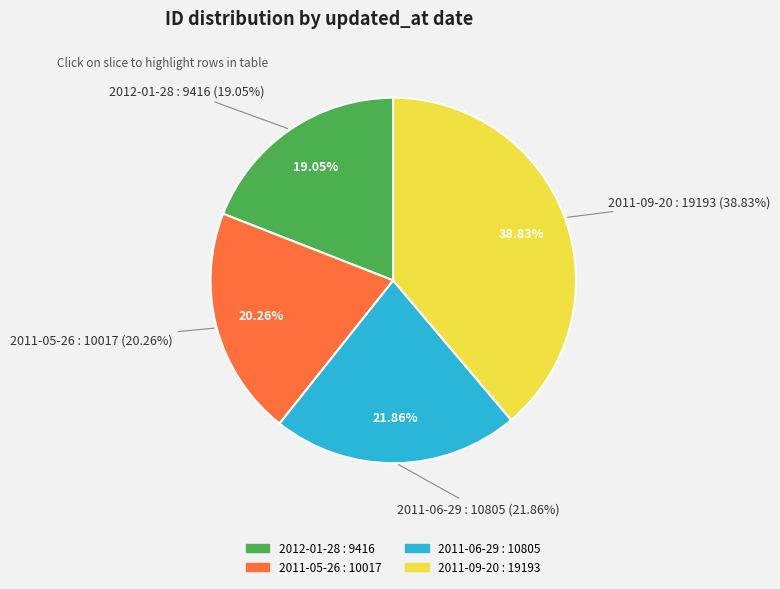

Rank the categories by value from highest to lowest.

2011-09-20, 2011-06-29, 2011-05-26, 2012-01-28